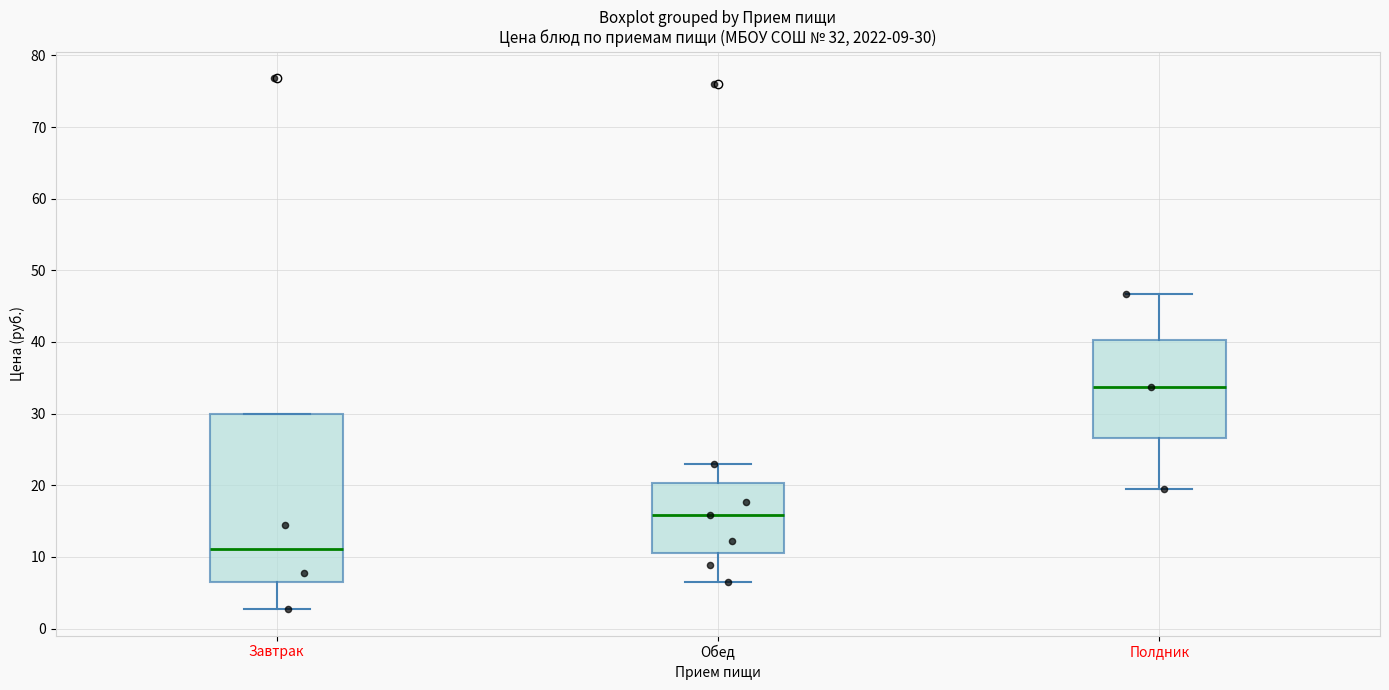

Comparing the boxes themselves (not the whiskers), which one is the tallest?

Завтрак